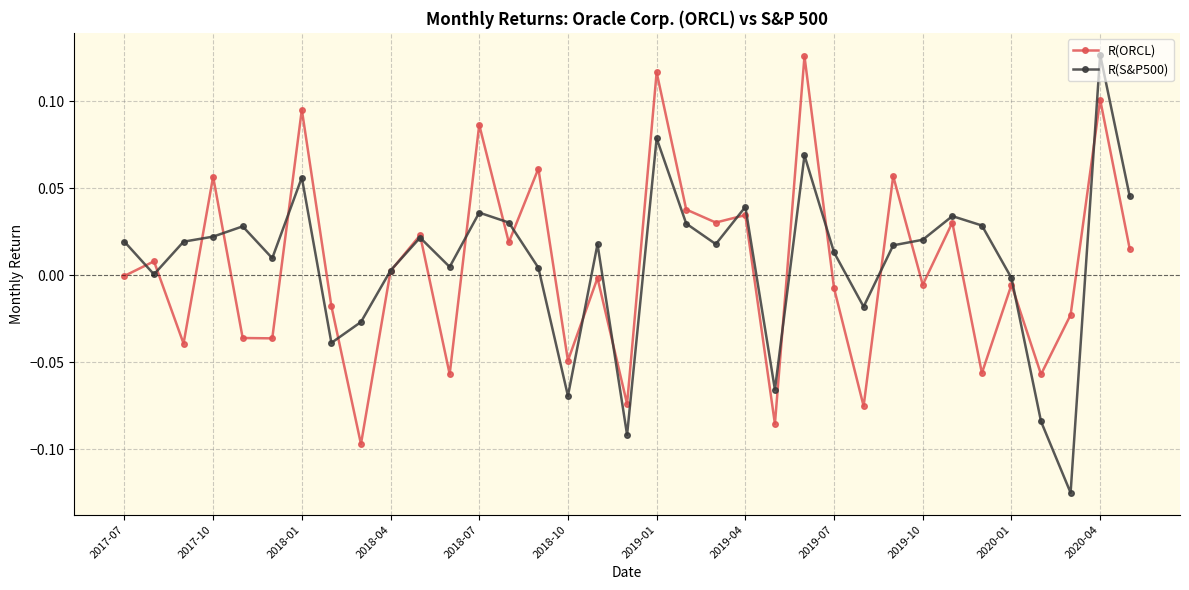

True or false: R(S&P500) has more than 1 points higher than both neighbors.

True